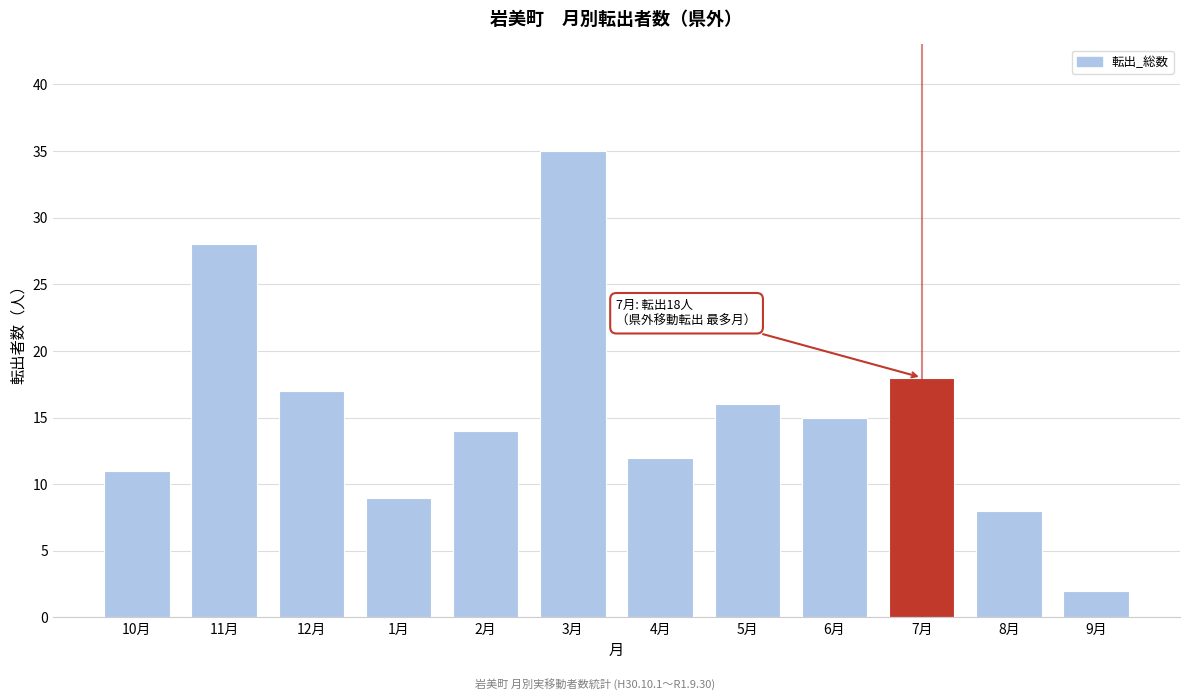

Reading left to right, extract all data points from this chart.

11	28	17	9	14	35	12	16	15	18	8	2